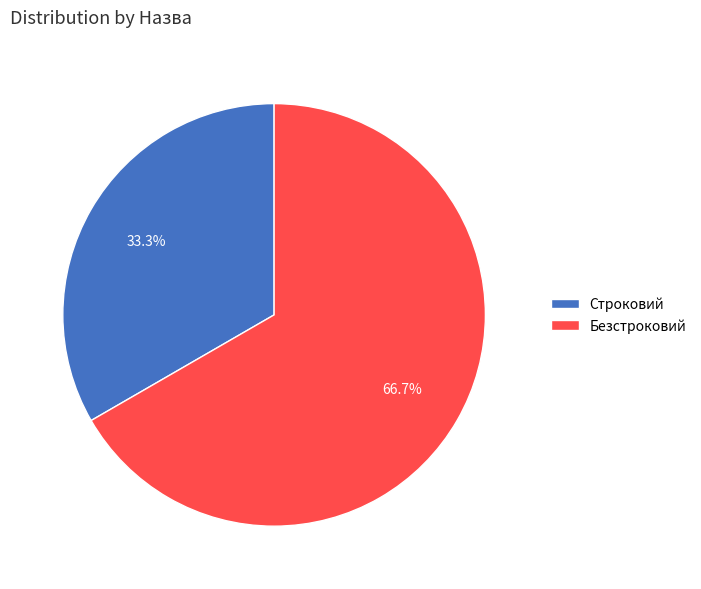

How many slices are in this pie chart?

2